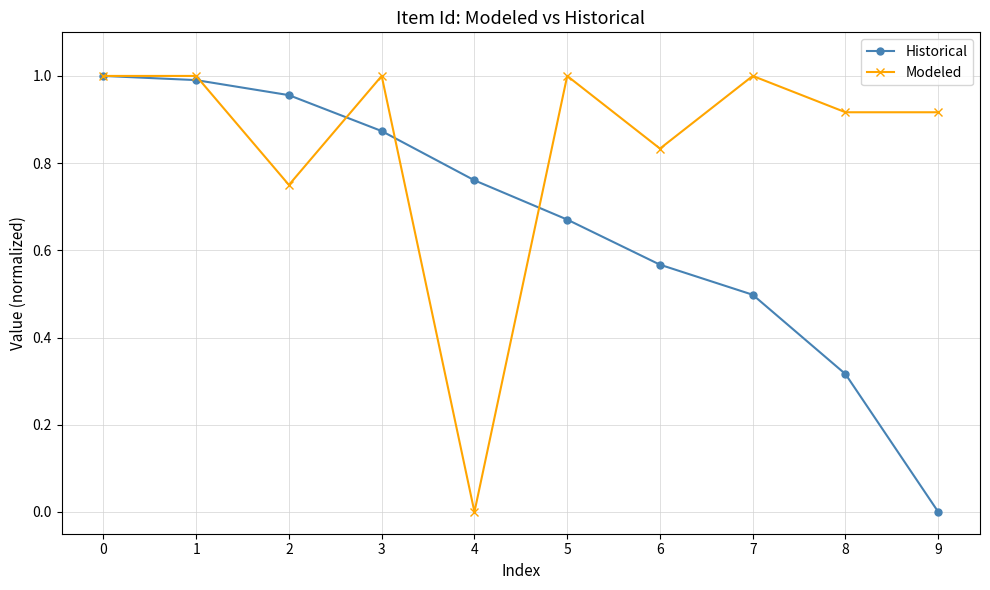

The value of Historical at 9 is 0.0. True or false?

True